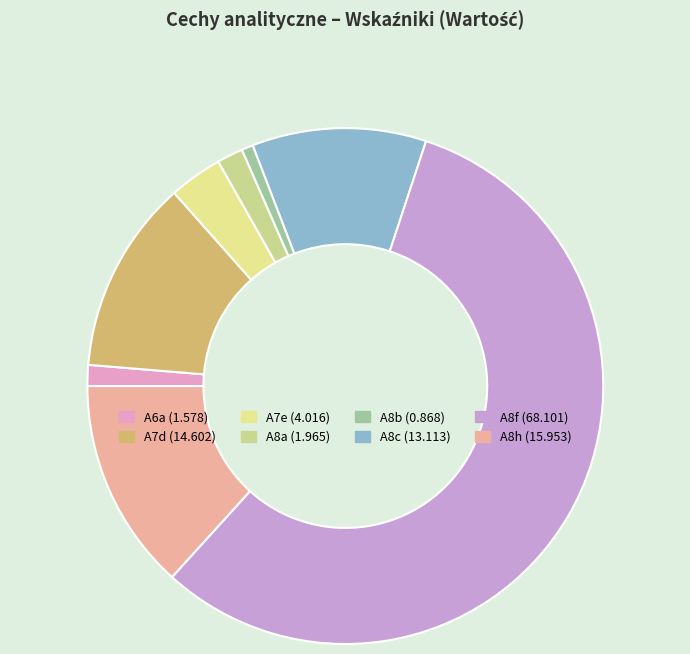

How many slices are in this pie chart?

8